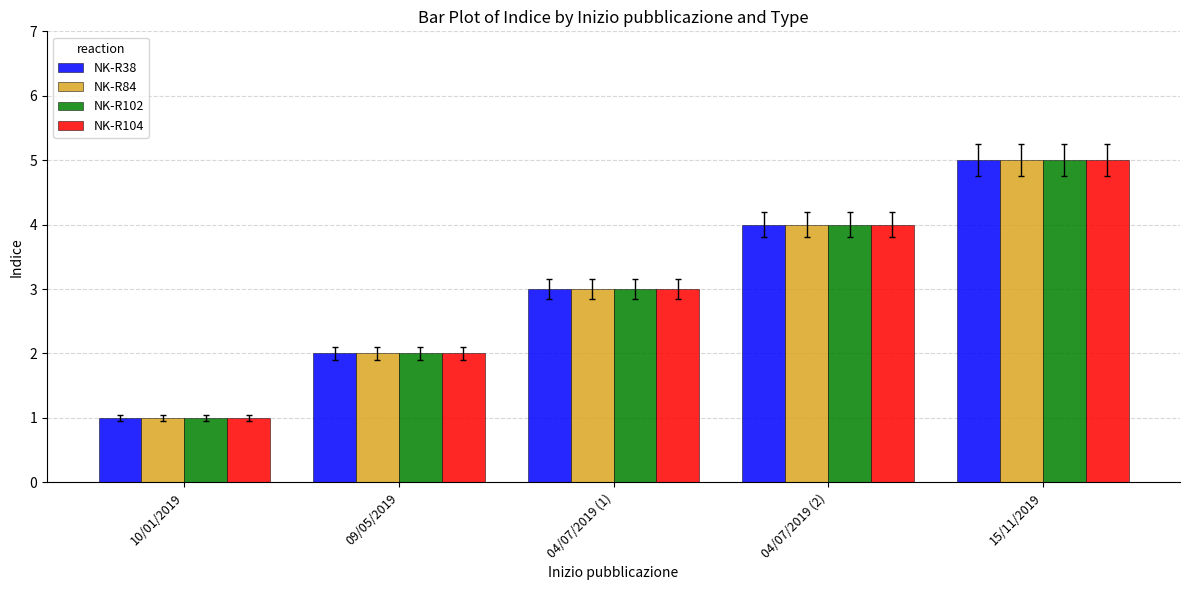

What is the difference between the NK-R84 values at 04/07/2019 (2) and 15/11/2019?

1